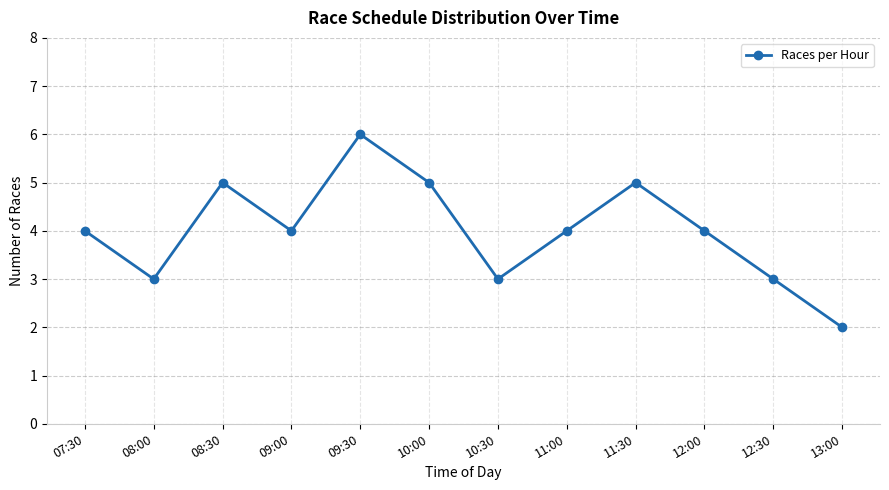

Reading left to right, what are all the values shown in this chart?

07:30=4	08:00=3	08:30=5	09:00=4	09:30=6	10:00=5	10:30=3	11:00=4	11:30=5	12:00=4	12:30=3	13:00=2